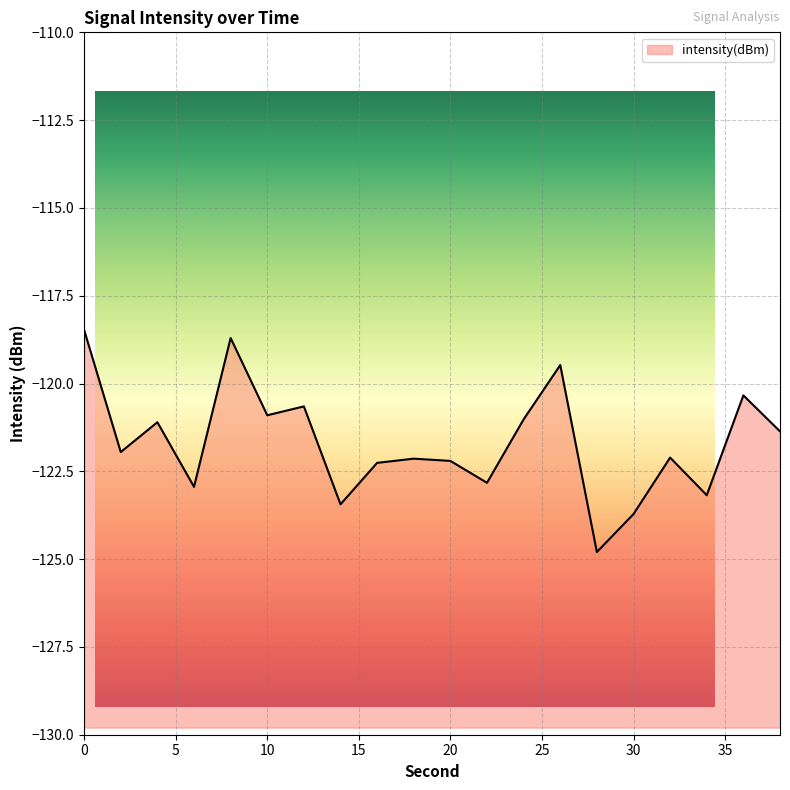

What is the maximum value shown in the chart?

-118.5